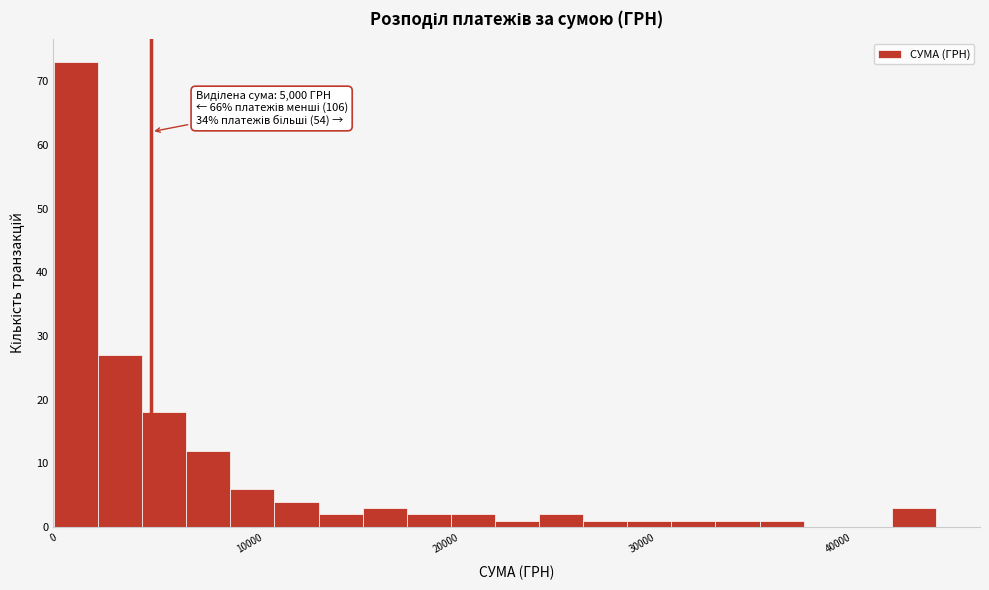

Around what value on the x-axis is the tallest bar? Give the approximate position of its centre, as read against the axis.

1000